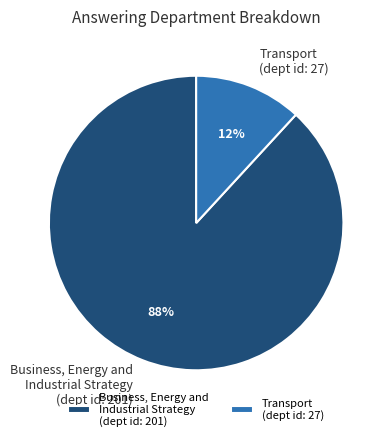

True or false: Transport accounts for 20% of the total.

False